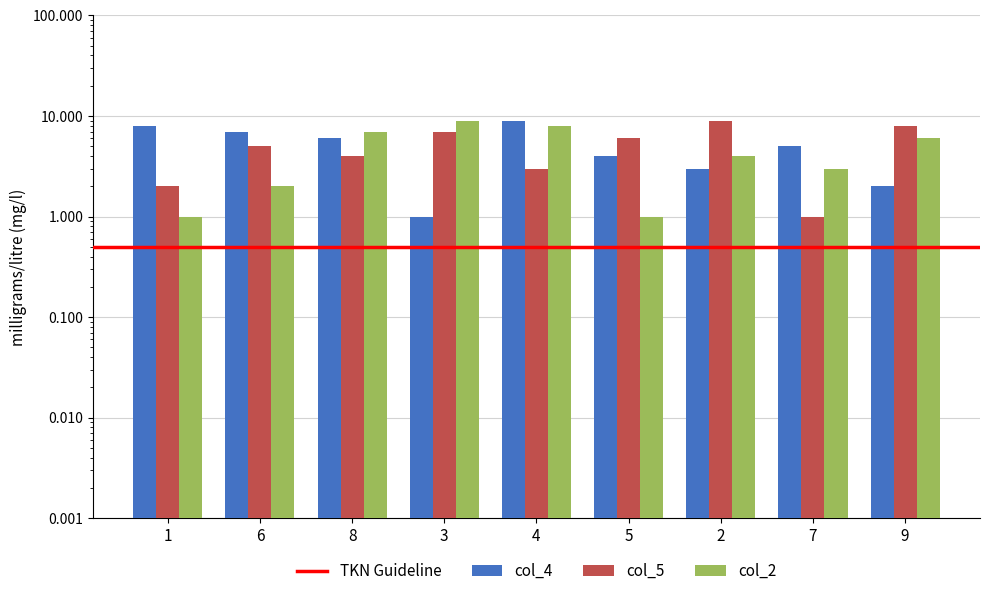

At which label is col_2 closest to 5?

2